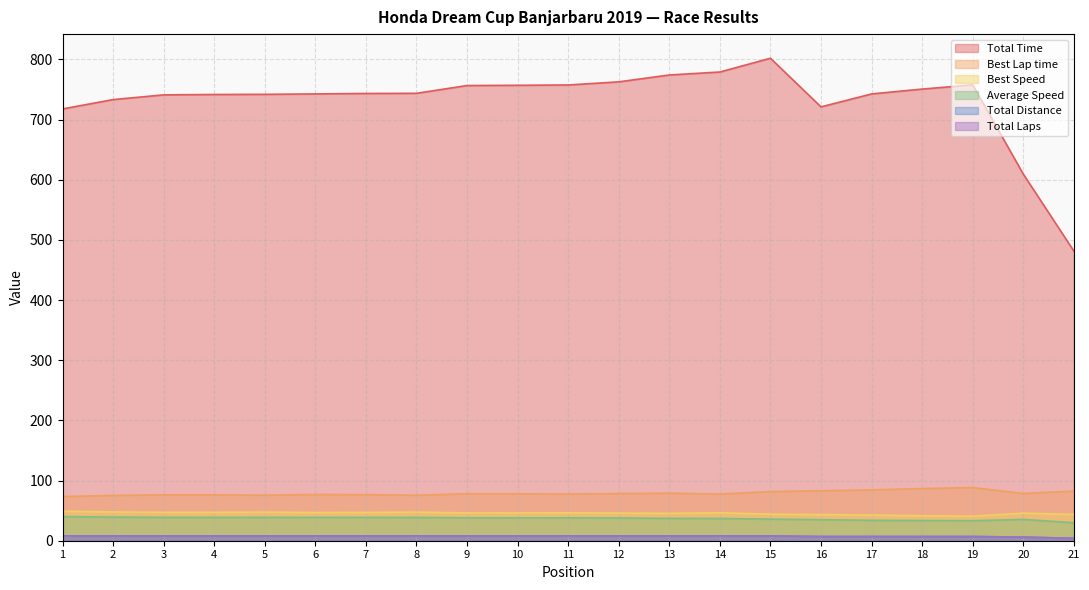

Reading left to right, what are all the values shown in this chart?

Total Time: 1=717.7	2=733.2	3=741.1	4=741.7	5=742.0	6=742.6	7=743.4	8=743.7	9=756.6	10=757.0	11=757.5	12=762.7	13=774.1	14=779.1	15=802.0	16=721.1	17=742.6	18=750.7	19=757.7	20=609.5	21=481.6
Best Lap time: 1=73.4	2=75.3	3=76.2	4=76.2	5=75.6	6=76.8	7=76.5	8=75.6	9=78.1	10=77.9	11=77.6	12=78.3	13=79.1	14=77.5	15=81.7	16=83.0	17=84.4	18=86.7	19=88.3	20=78.5	21=82.4
Best Speed: 1=49.1	2=47.8	3=47.2	4=47.2	5=47.6	6=46.9	7=47.1	8=47.6	9=46.1	10=46.2	11=46.4	12=46.0	13=45.5	14=46.5	15=44.1	16=43.4	17=42.7	18=41.5	19=40.8	20=45.8	21=43.7
Average Speed: 1=40.1	2=39.3	3=38.9	4=38.8	5=38.8	6=38.8	7=38.7	8=38.7	9=38.1	10=38.0	11=38.0	12=37.8	13=37.2	14=37.0	15=35.9	16=34.9	17=33.9	18=33.6	19=33.3	20=35.4	21=29.9
Total Distance: 1=8.0	2=8.0	3=8.0	4=8.0	5=8.0	6=8.0	7=8.0	8=8.0	9=8.0	10=8.0	11=8.0	12=8.0	13=8.0	14=8.0	15=8.0	16=7.0	17=7.0	18=7.0	19=7.0	20=6.0	21=4.0
Total Laps: 1=8.0	2=8.0	3=8.0	4=8.0	5=8.0	6=8.0	7=8.0	8=8.0	9=8.0	10=8.0	11=8.0	12=8.0	13=8.0	14=8.0	15=8.0	16=7.0	17=7.0	18=7.0	19=7.0	20=6.0	21=4.0